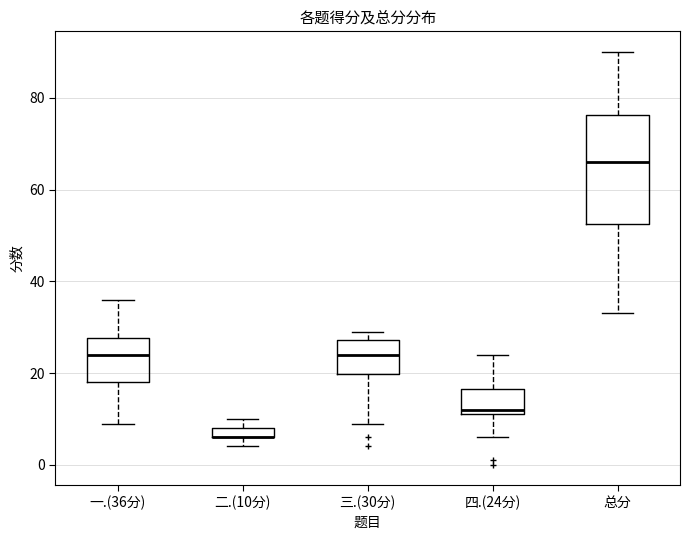

Where is the upper edge of the box for 二.(10分) on the y-axis? The values are not printed on the chart, so give them approximately, as read against the axis.

8